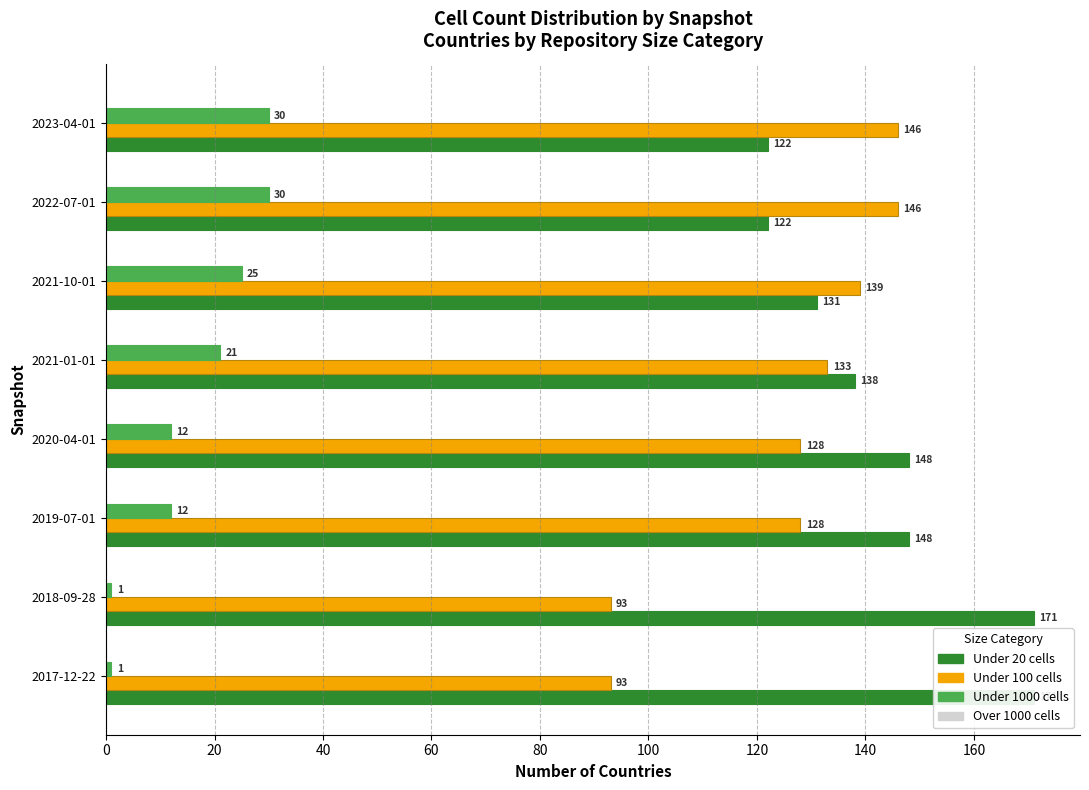

What is the highest value of the under_thousand_cells series?

30.0